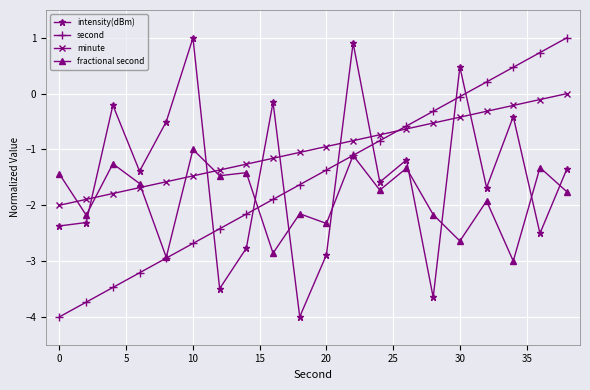

What is the average value of the second series?

-1.5